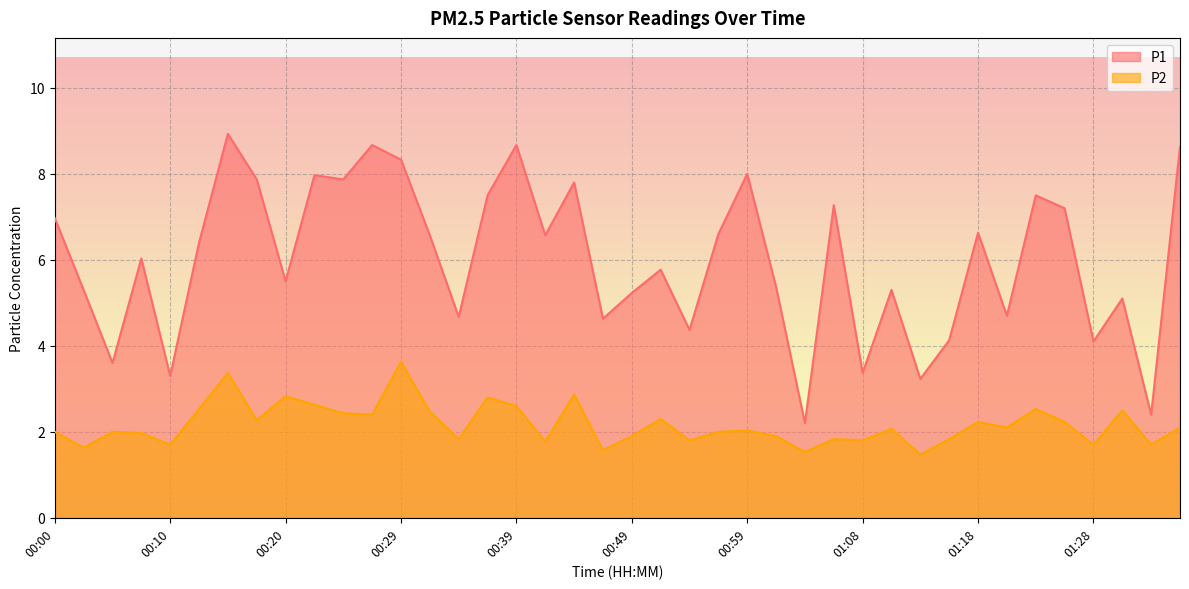

Which has a higher value, 01:35 or 00:02?

01:35